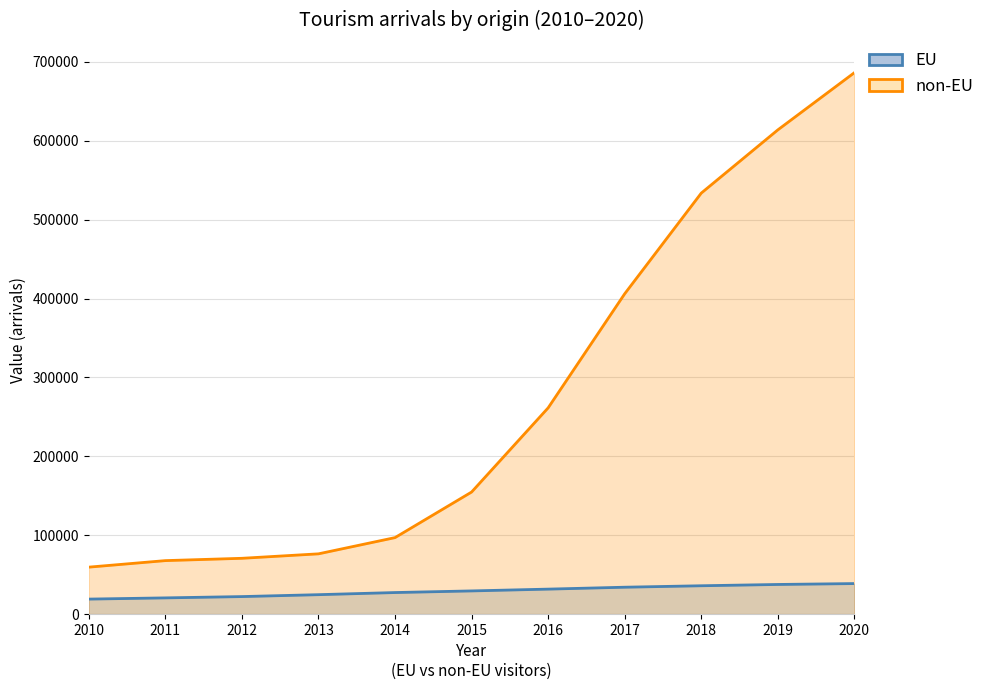

What are all the series names shown in the legend?

EU, non-EU